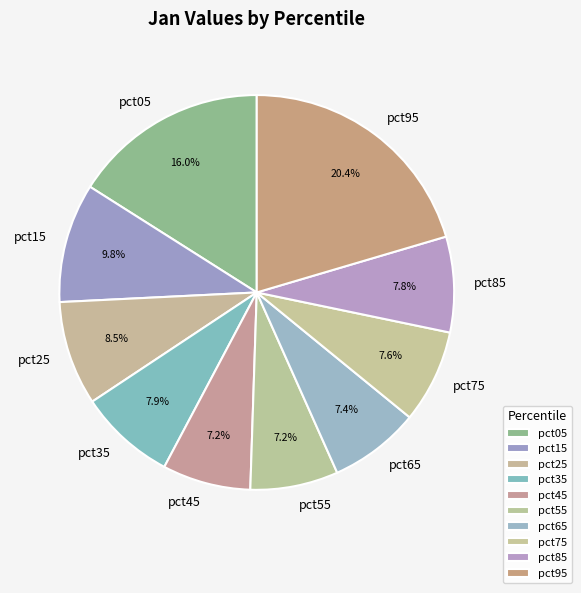

Which has a higher value, pct05 or pct15?

pct05